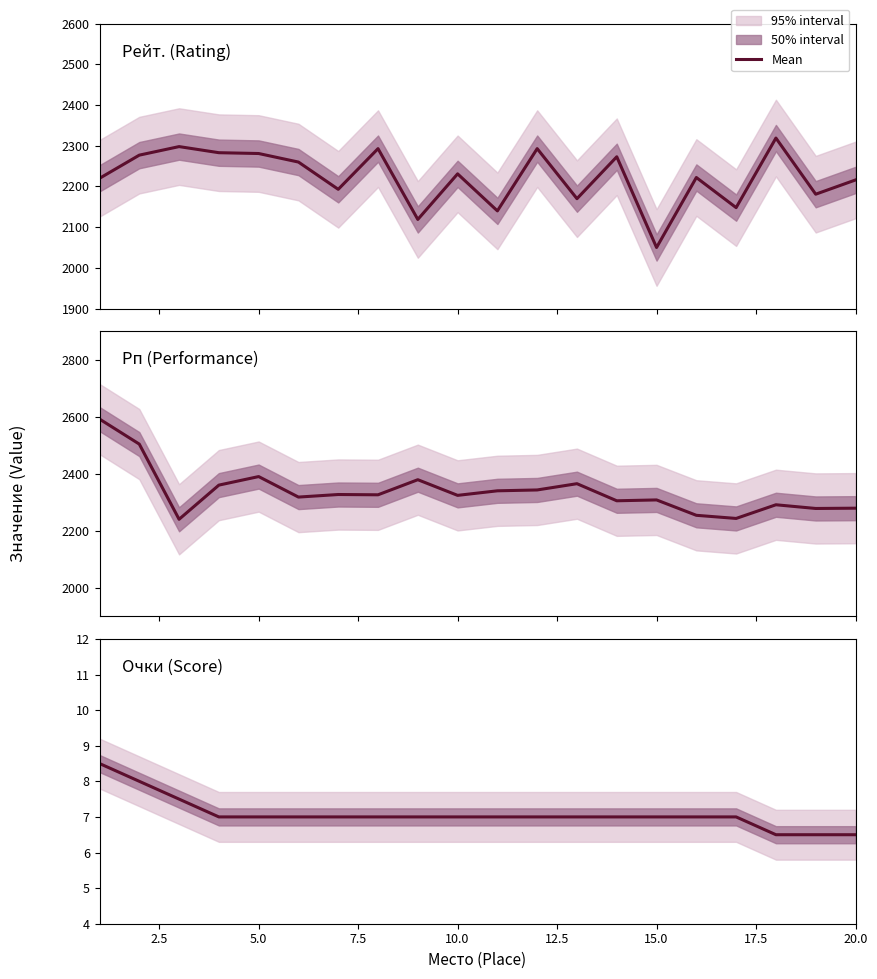

What is the value of the Рп (Performance) point at the 6th from the left?

2318.0